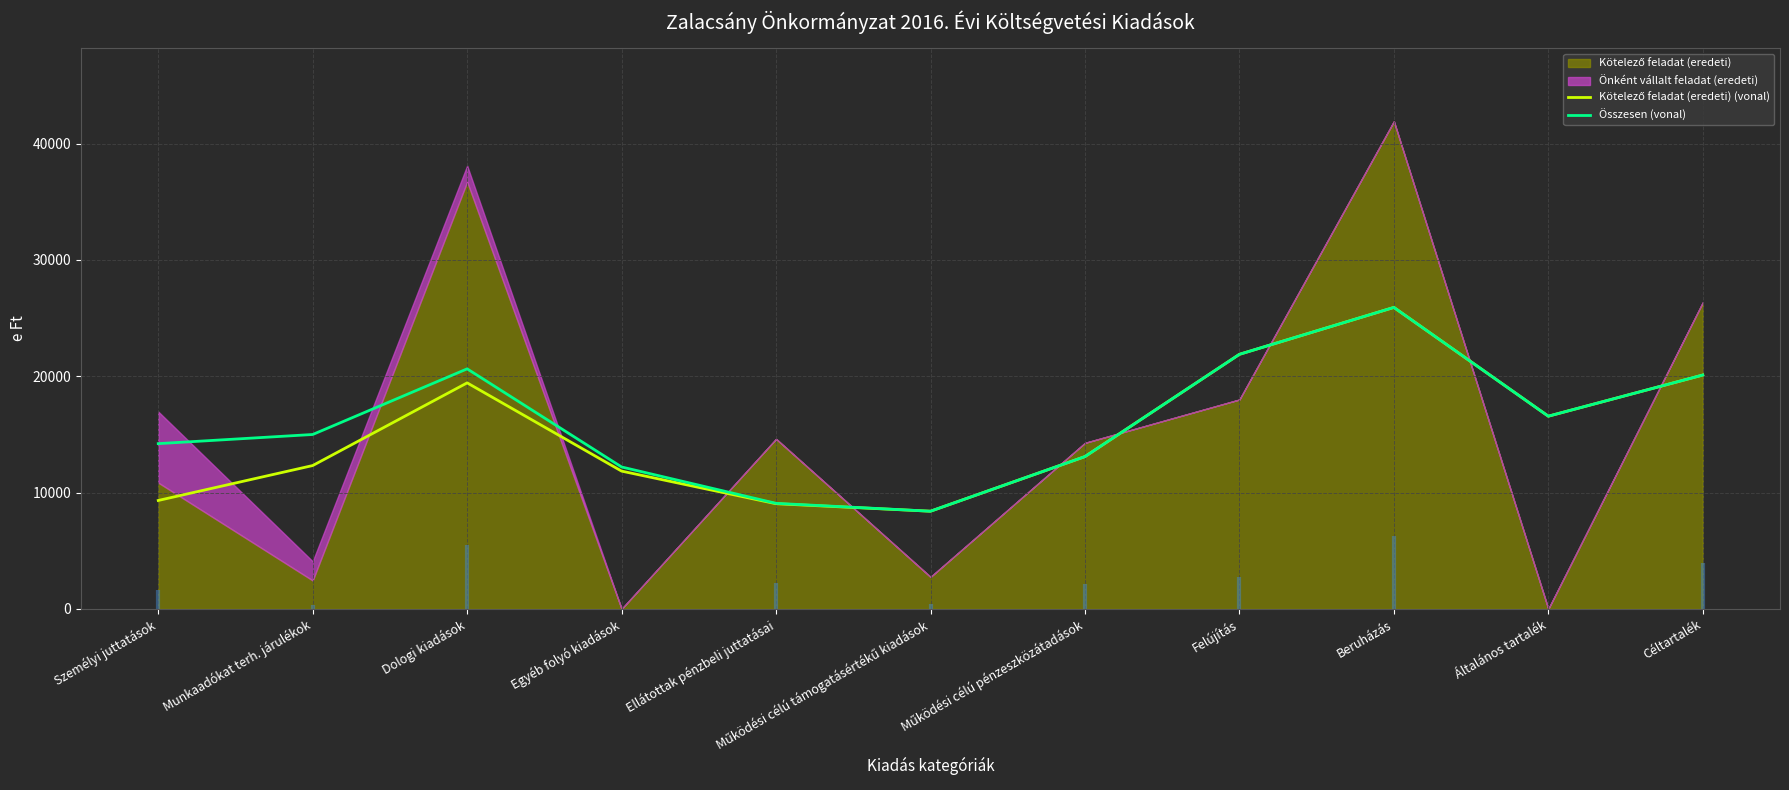

Reading left to right, what are all the values shown in this chart?

Kötelező feladat (eredeti) (vonal): Személyi juttatások=9320.1	Munkaadókat terh. járulékok=12322.2	Dologi kiadások=19428.9	Egyéb folyó kiadások=11843.1	Ellátottak pénzbeli juttatásai=9041.8	Működési célú támogatásértékű kiadások=8395.9	Működési célú pénzeszközátadások=13093.3	Felújítás=21882.4	Beruházás=25914.0	Általános tartalék=16563.9	Céltartalék=20102.3
Összesen (vonal): Személyi juttatások=14205.6	Munkaadókat terh. járulékok=14990.7	Dologi kiadások=20633.6	Egyéb folyó kiadások=12198.6	Ellátottak pénzbeli juttatásai=9072.9	Működési célú támogatásértékű kiadások=8396.5	Működési célú pénzeszközátadások=13093.3	Felújítás=21882.4	Beruházás=25914.0	Általános tartalék=16563.9	Céltartalék=20102.3